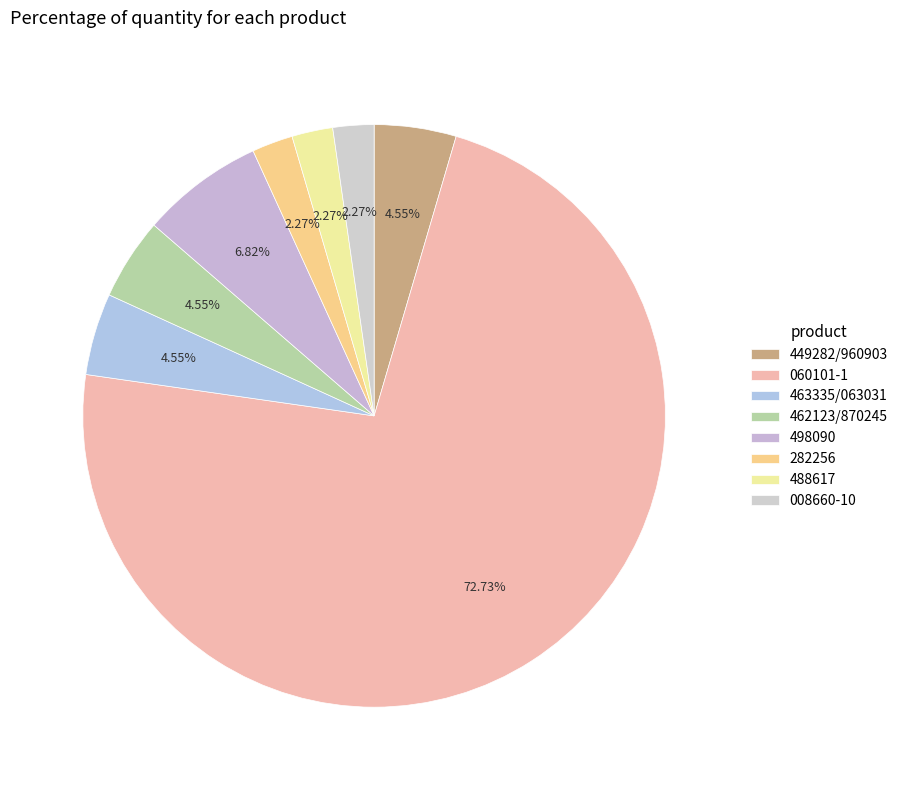

How many slices are in this pie chart?

8